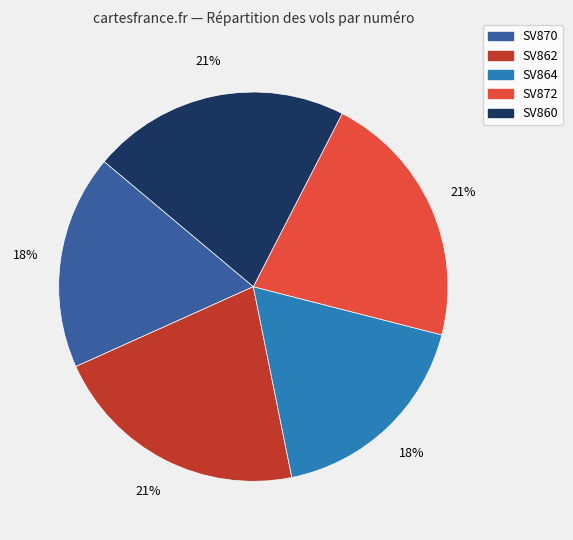

Do SV864 and SV872 together represent more than half of the pie?

No